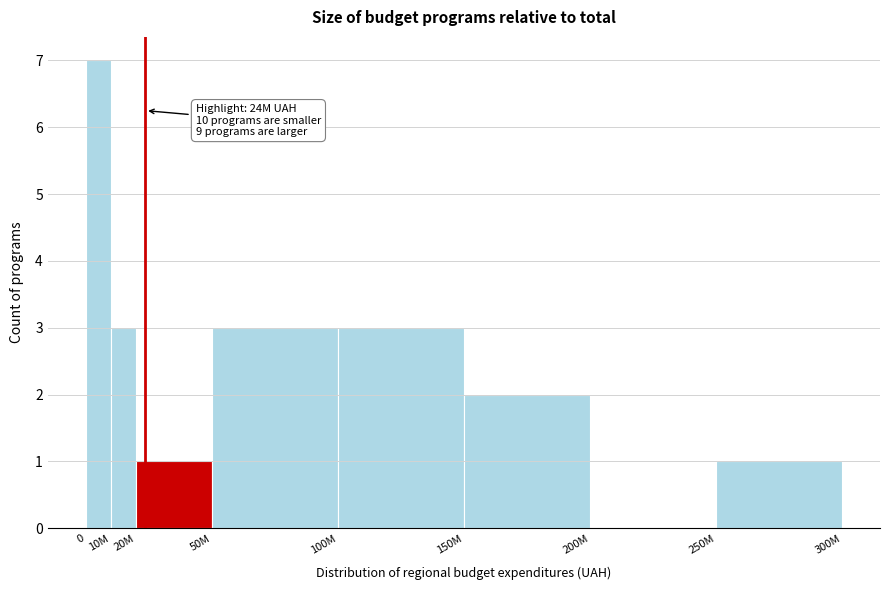

Reading left to right, what are all the values shown in this chart?

0=7	10M=3	20M=1	50M=3	100M=3	150M=2	200M=0	250M=1